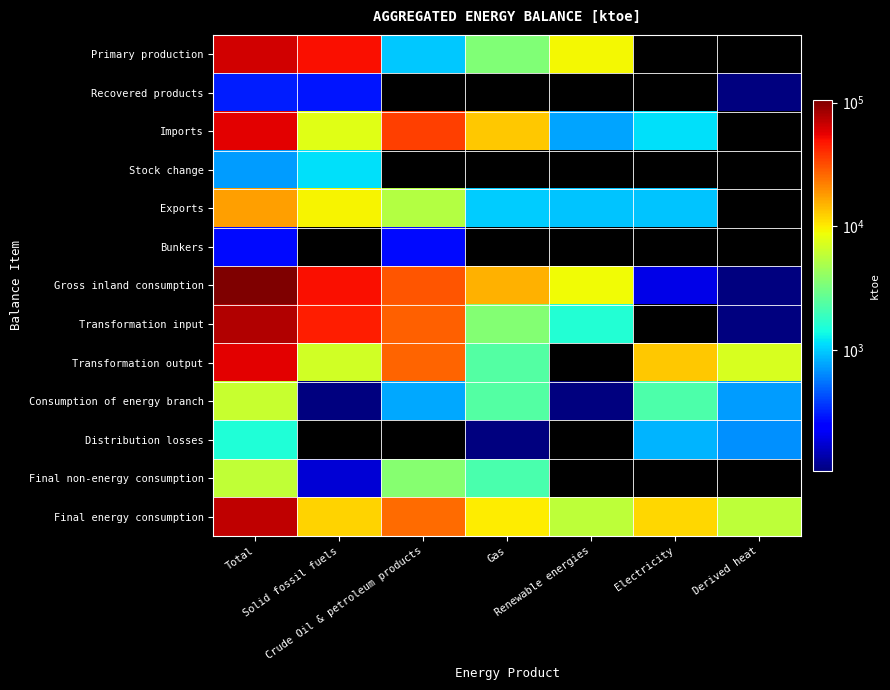

At Crude Oil & petroleum products, list the series in order from largest to smallest.

Imports, Gross inland consumption, Transformation input, Transformation output, Final energy consumption, Exports, Final non-energy consumption, Primary production, Consumption of energy branch, Bunkers, Recovered products, Stock change, Distribution losses